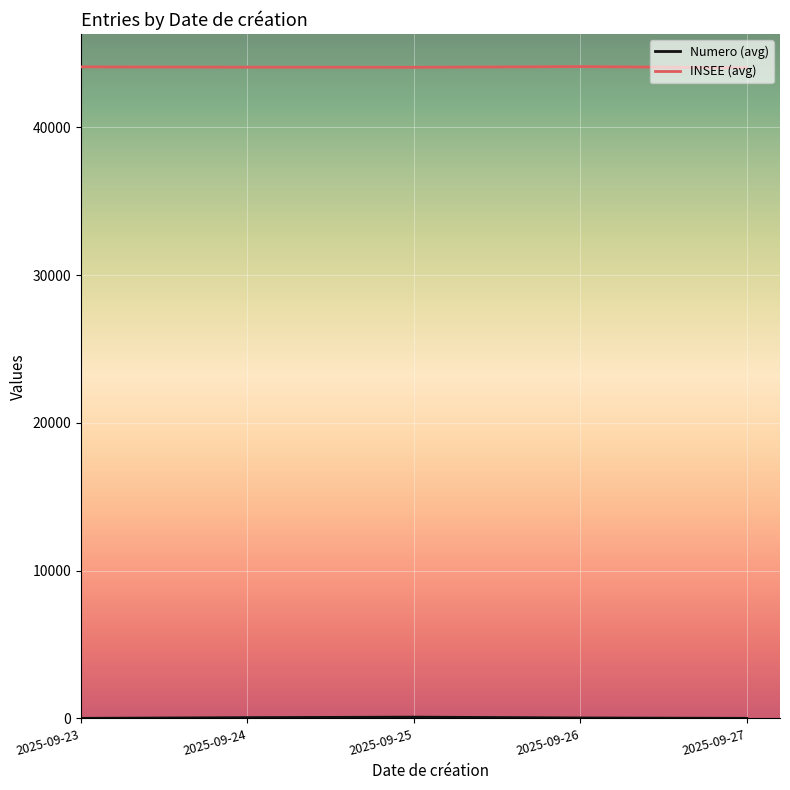

Which series has the largest total across all categories?

INSEE (avg)